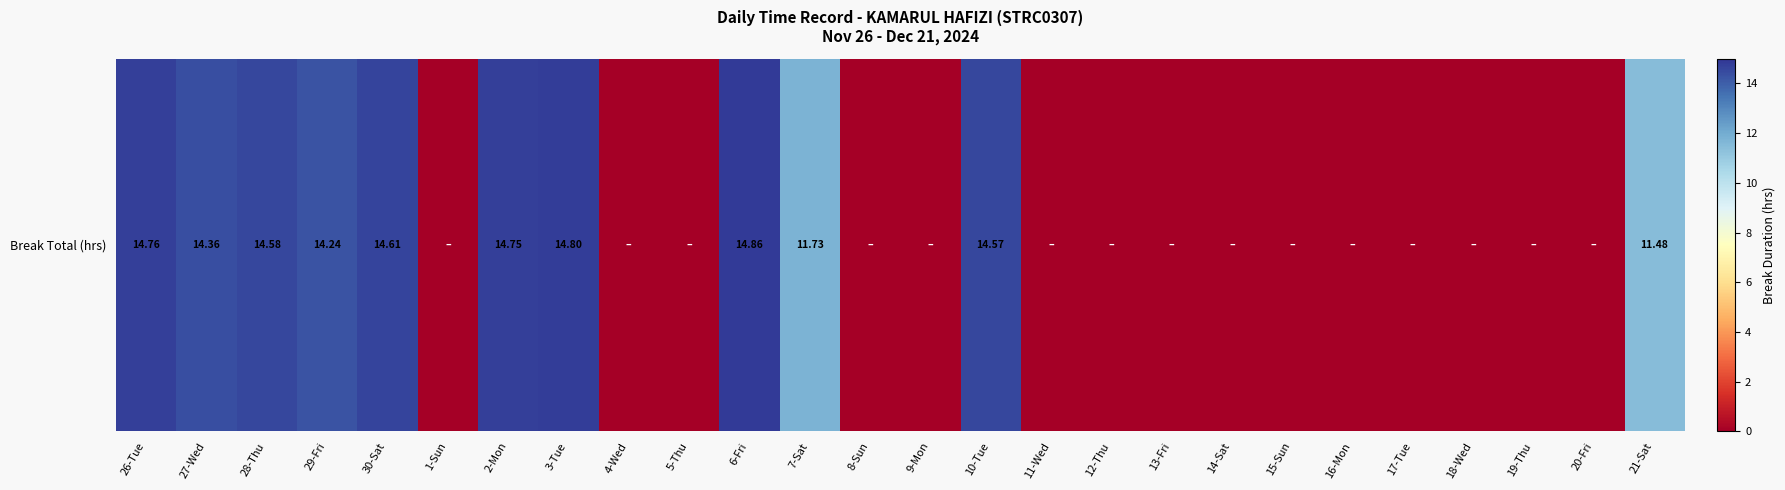

List the labels in order of value, smallest first.

1-Sun, 4-Wed, 5-Thu, 8-Sun, 9-Mon, 11-Wed, 12-Thu, 13-Fri, 14-Sat, 15-Sun, 16-Mon, 17-Tue, 18-Wed, 19-Thu, 20-Fri, 21-Sat, 7-Sat, 29-Fri, 27-Wed, 10-Tue, 28-Thu, 30-Sat, 2-Mon, 26-Tue, 3-Tue, 6-Fri